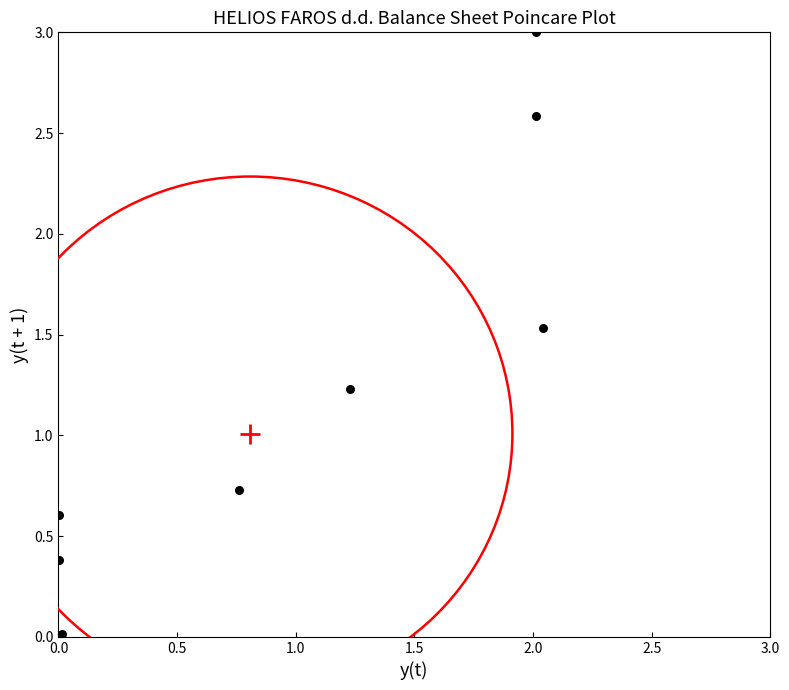

What Y value in the scatter plot is closest to 1?

1.2